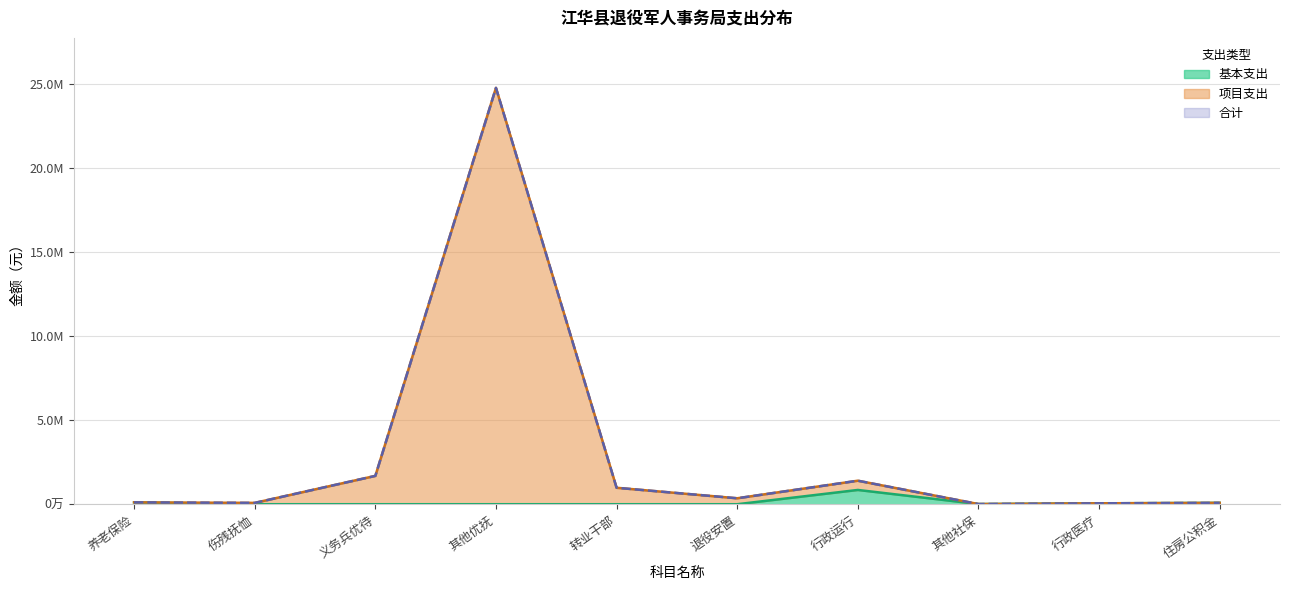

The 基本支出 series shows 20457.2 at 行政医疗. True or false?

False